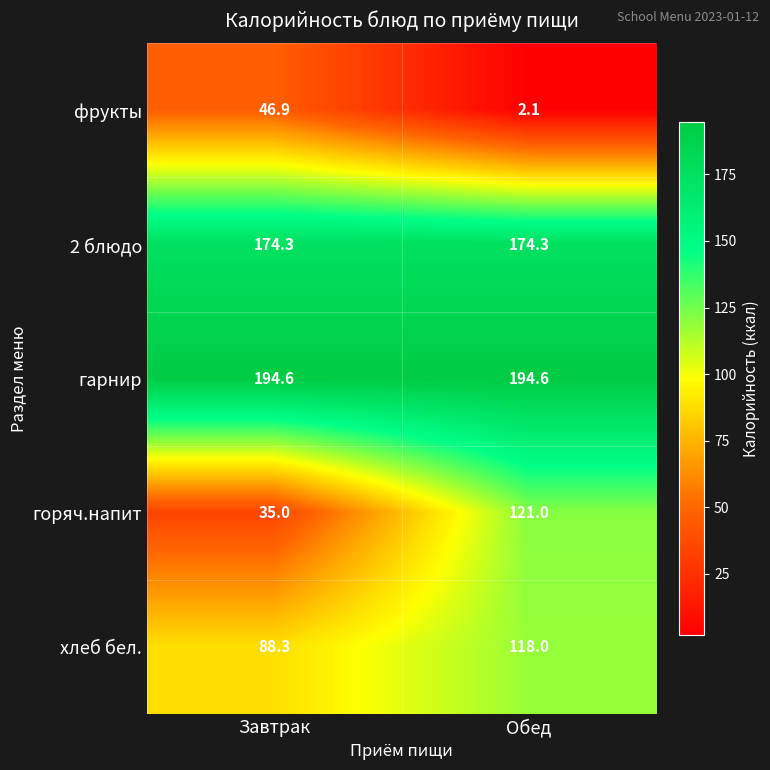

Reading left to right, extract all data points from this chart.

фрукты: Завтрак=46.9	Обед=2.1
2 блюдо: Завтрак=174.3	Обед=174.3
гарнир: Завтрак=194.6	Обед=194.6
горяч.напит: Завтрак=35.0	Обед=121.0
хлеб бел.: Завтрак=88.3	Обед=118.0